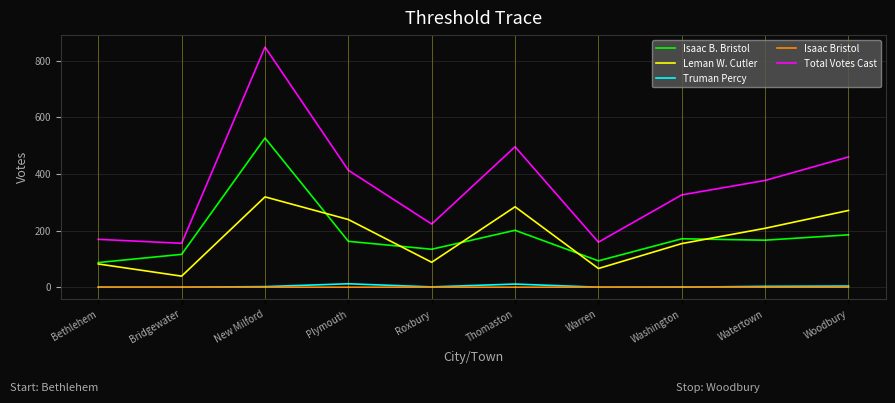

The value of Total Votes Cast at Watertown is 377. True or false?

True